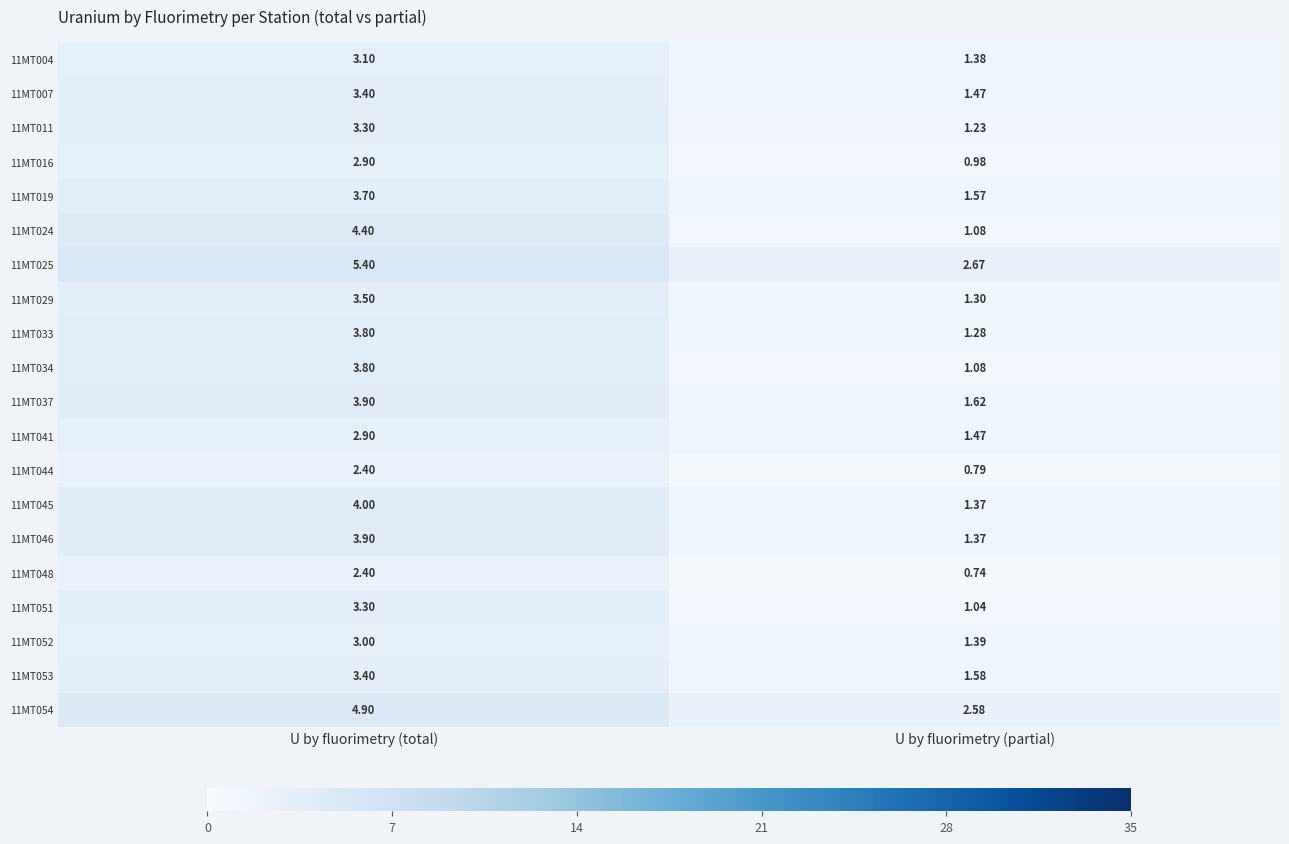

What is the total value across all series at U by fluorimetry (total)?

71.4